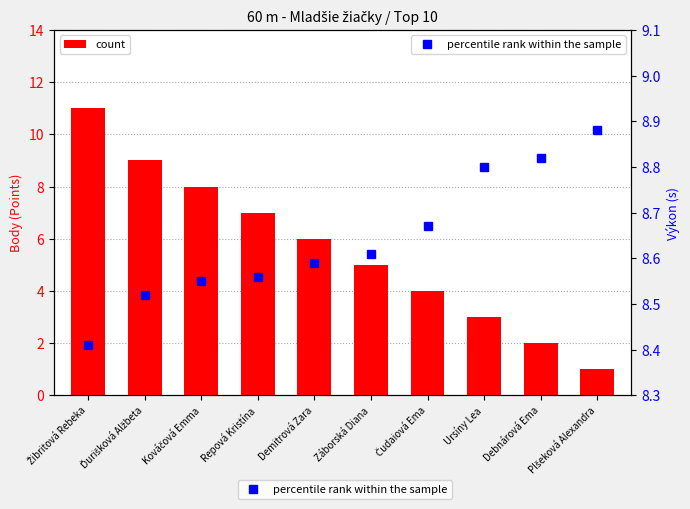

At how many categories does at least one series exceed 10?

1